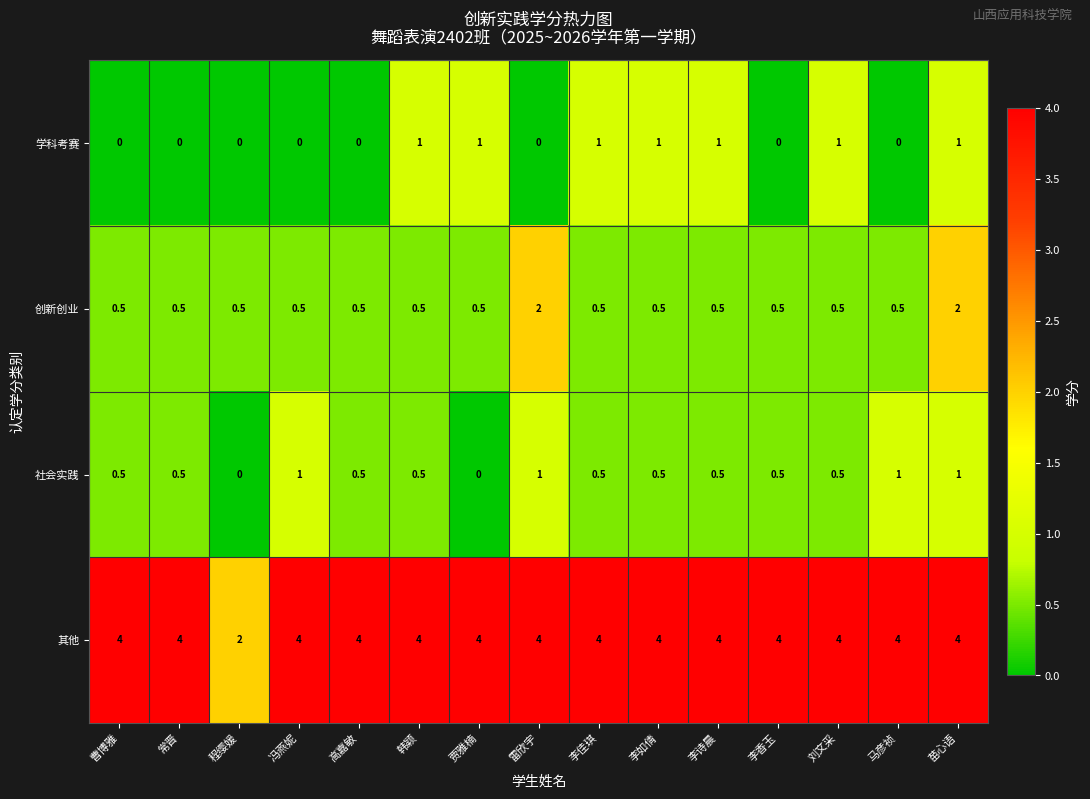

What is the spread (max minus min) of values at 李诗晨?

3.5